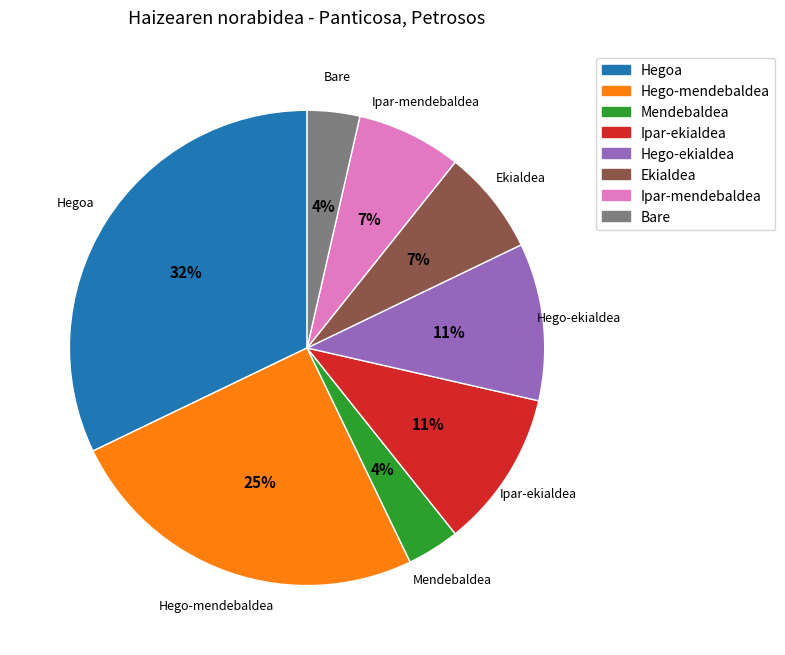

What is the largest slice in the pie chart?

Hegoa